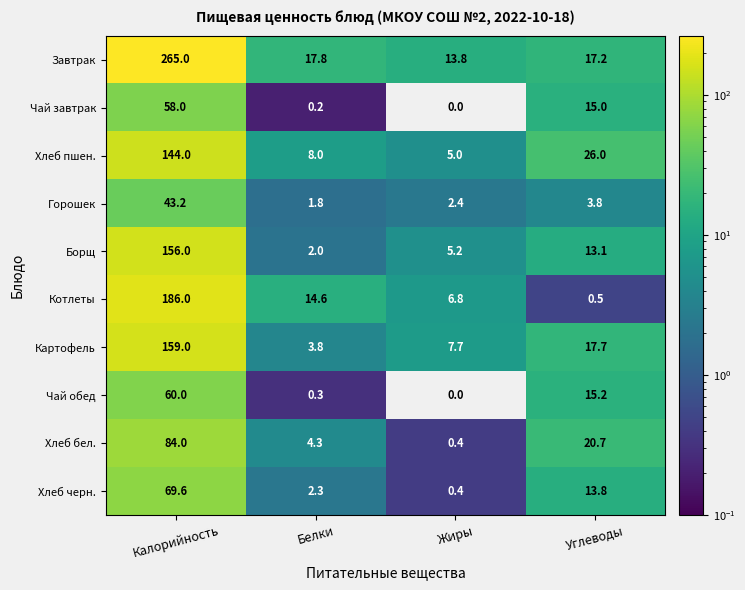

How many categories are shown in the chart?

4